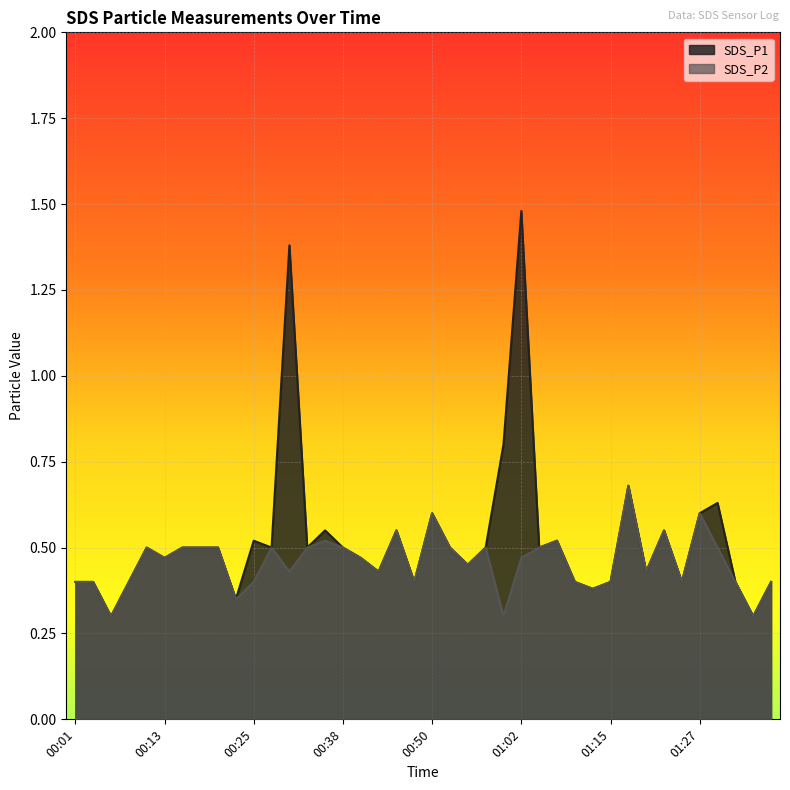

Between 00:45 and 01:12, which is larger?

00:45